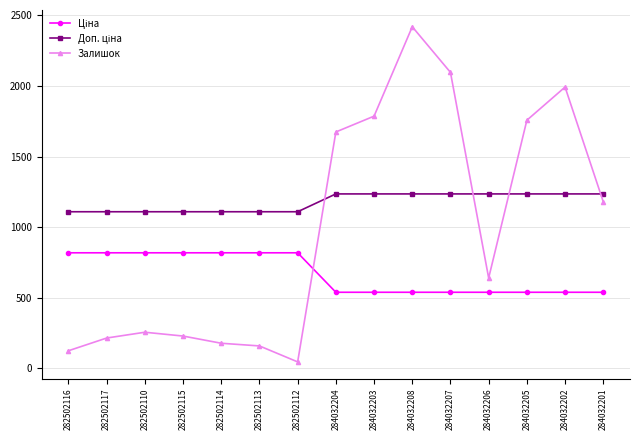

At which category is the sum across all series the highest?

284032208